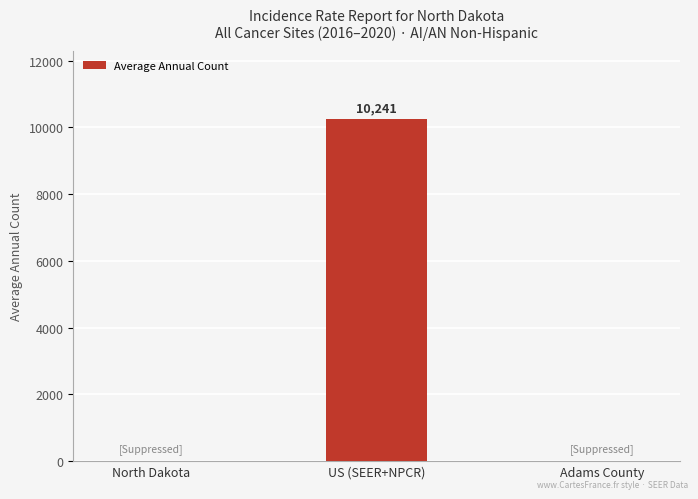

True or false: the data shows 0 at North Dakota.

True